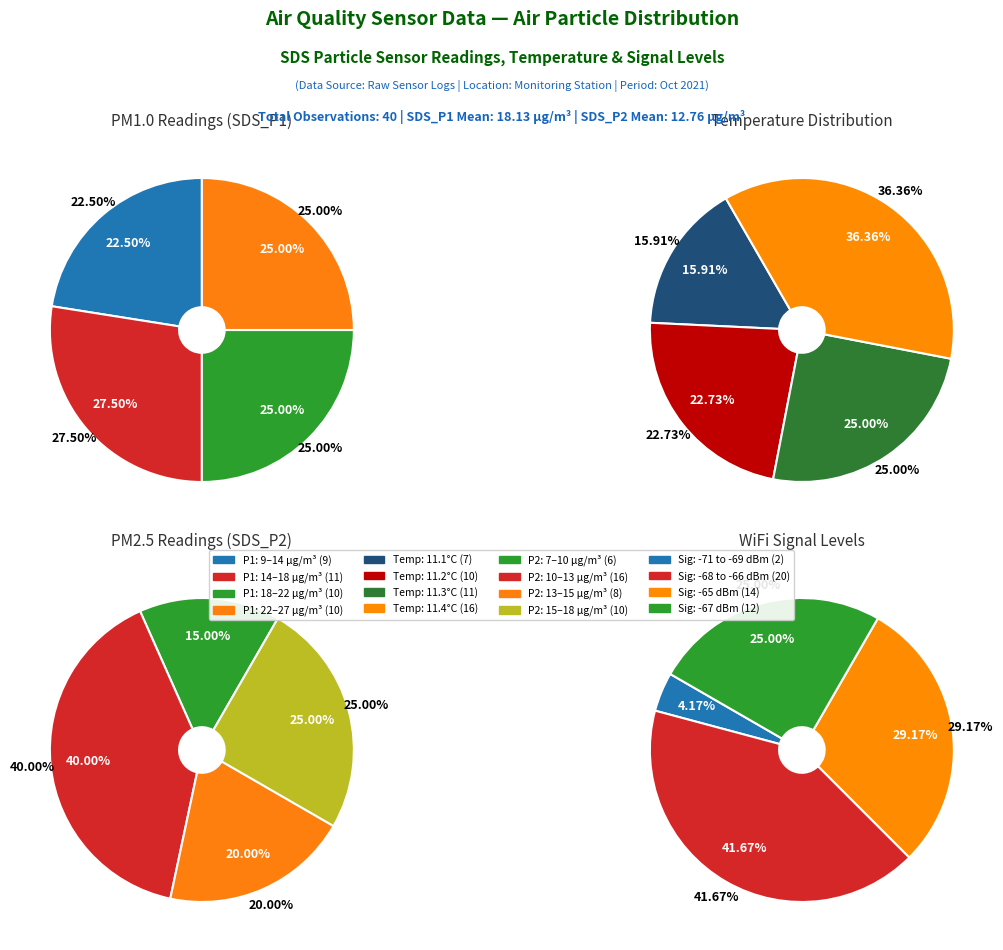

Rank the series at 22 from highest to lowest value.

SDS_P1, SDS_P2